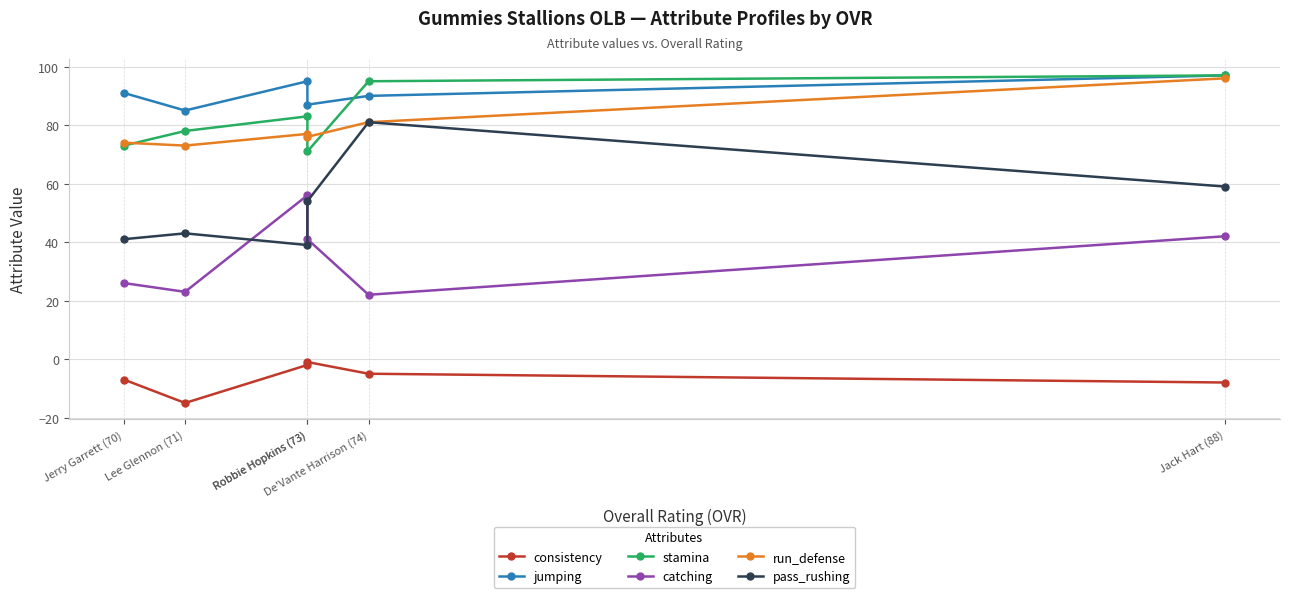

What is the total value across all series at Jerry Garrett (70)?

298